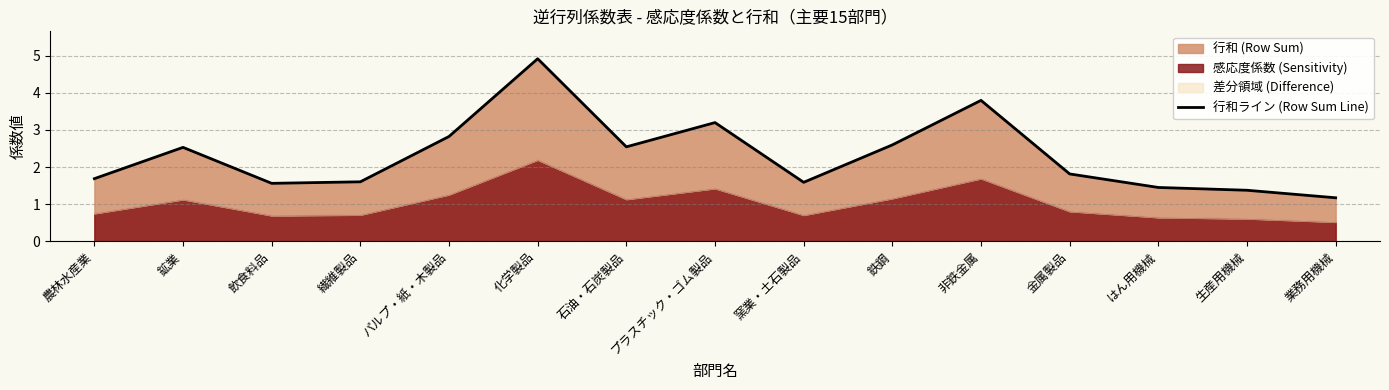

Which label corresponds to the smallest value in the chart?

業務用機械